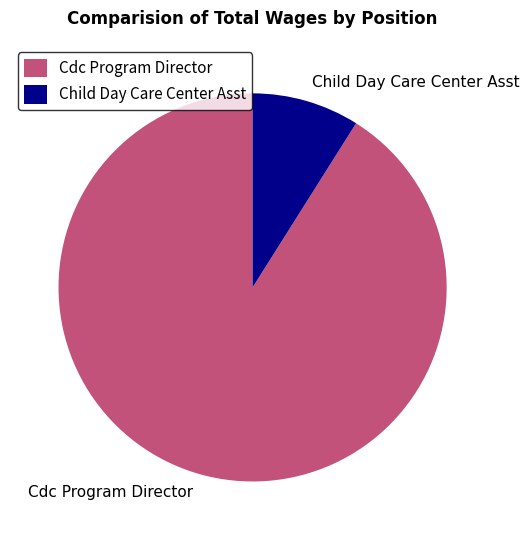

Do Cdc Program Director and Child Day Care Center Asst together represent more than half of the pie?

Yes